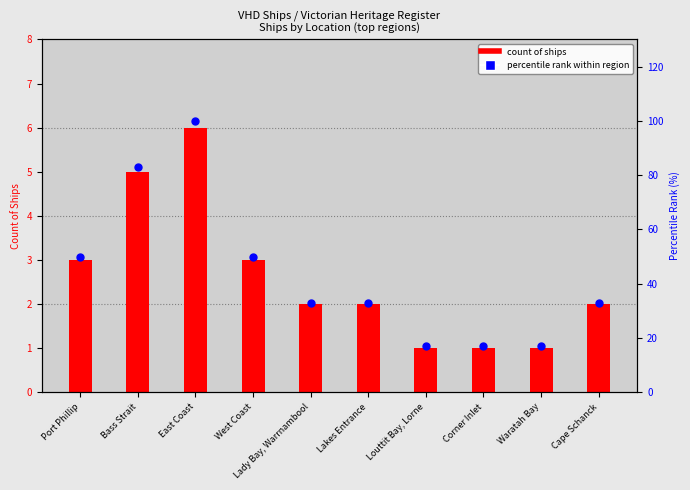

What is the ratio of the value at Port Phillip to the value at Cape Schanck?

1.5